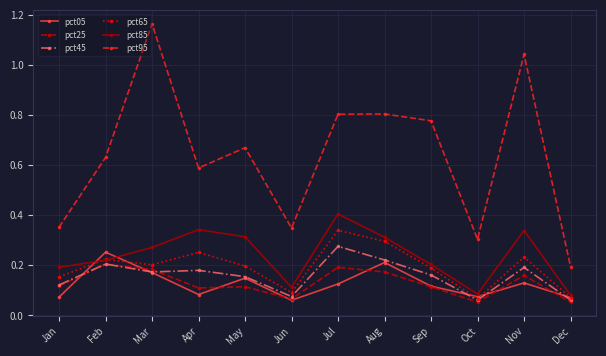

How many interior local peaks does the pct85 series have?

3